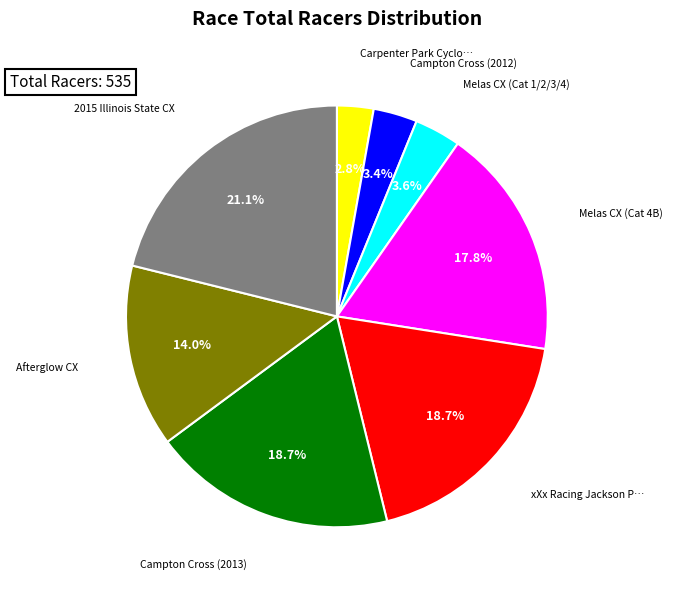

Does any single category account for the majority?

No